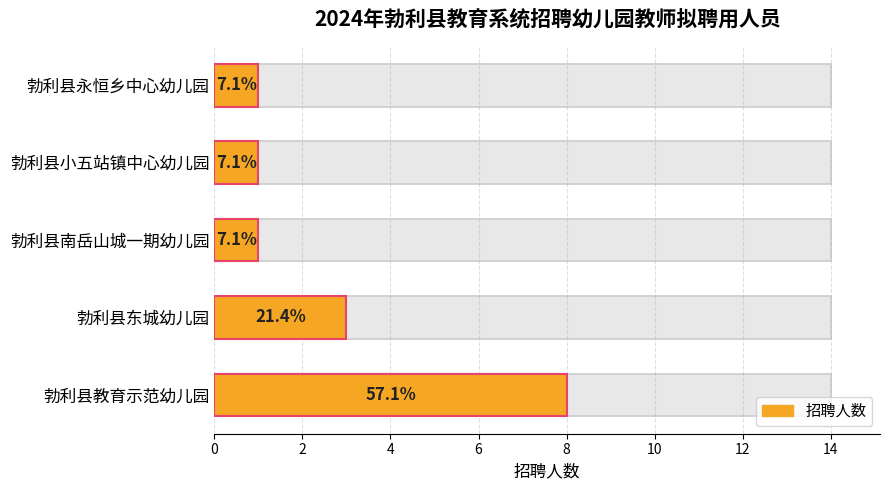

What is the value of the 4th bar from the left?

1